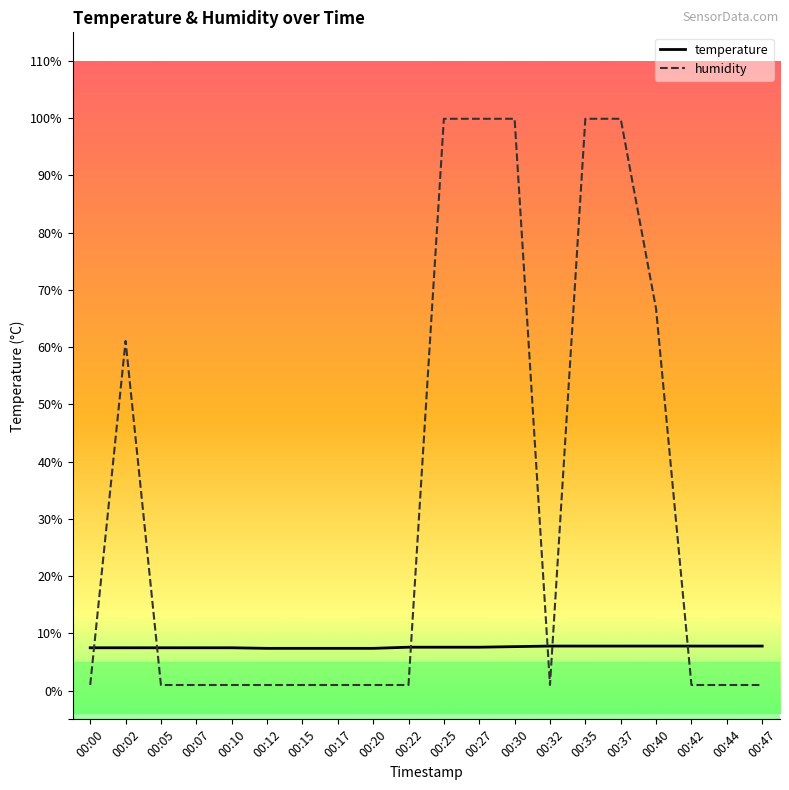

How many intersections are there between humidity and temperature?

6